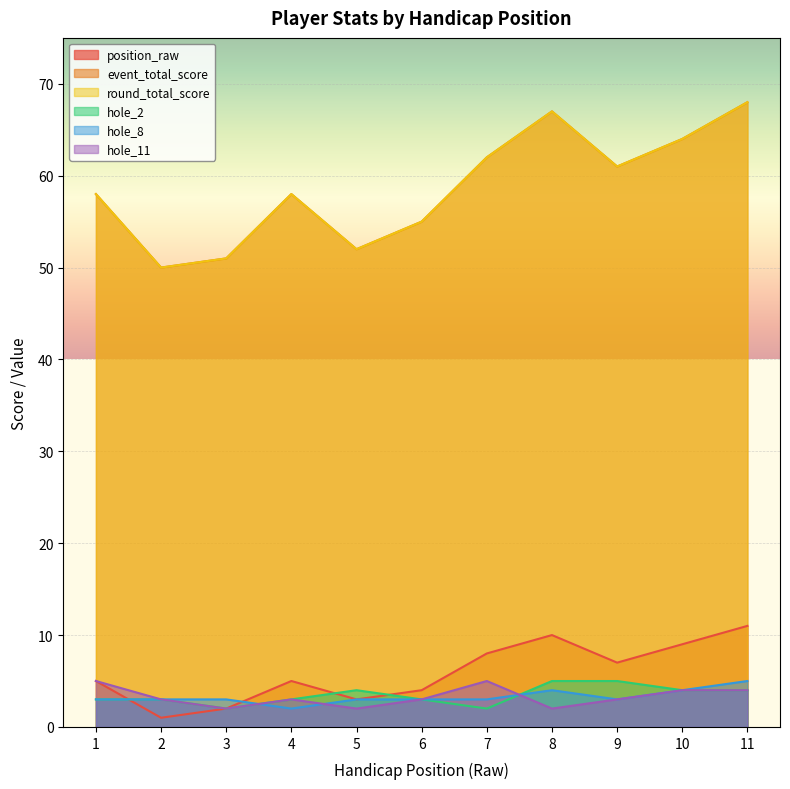

How many data points in event_total_score are less than 58?

4